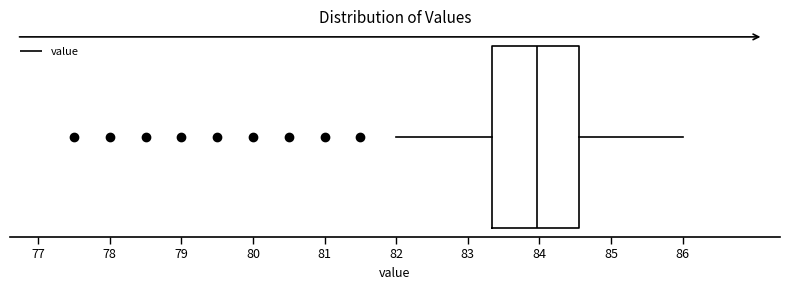

Transcribe this box plot: give where the median line is, the range the box spans, and where the two whiskers end, as read against the x-axis. The values are not printed on the chart, so give them approximately, as read against the axis.

median 84.0, box 83.3 to 84.6, whiskers 82.0 to 86.0